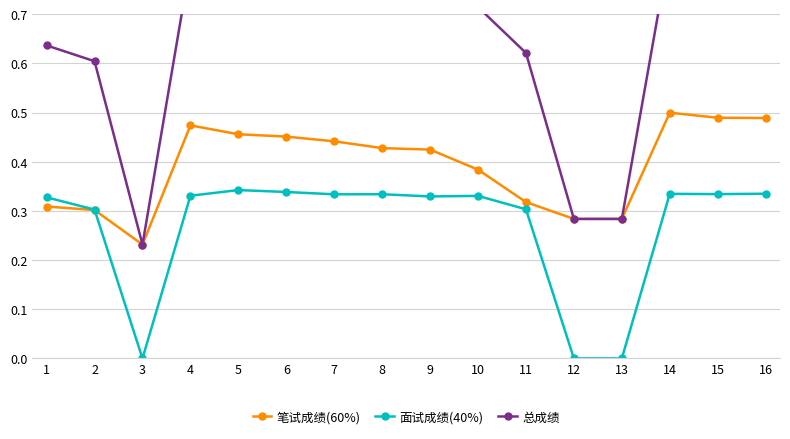

What is the value of the 面试成绩(40%) point at the 1st from the left?

0.3